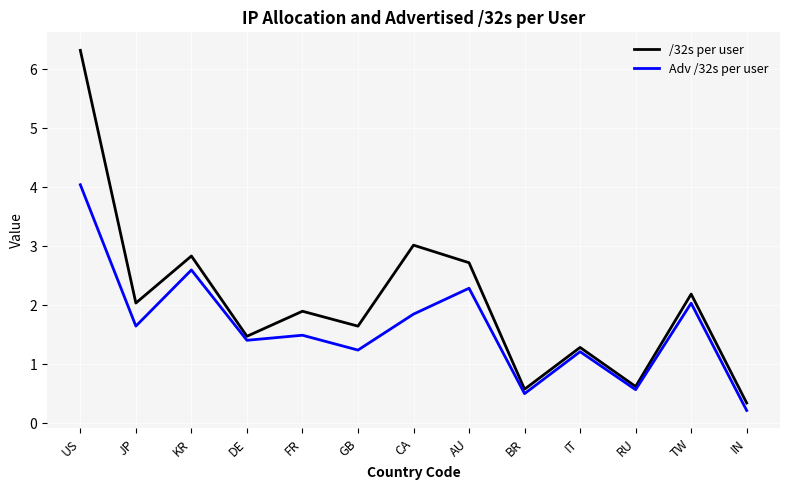

Which series has the largest range (max minus min)?

/32s per user